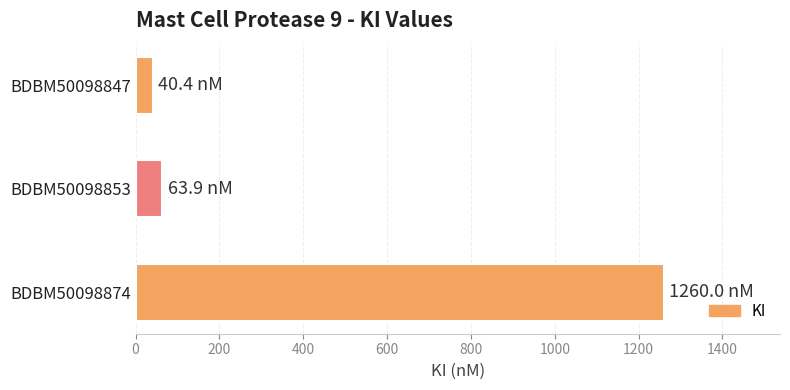

Approximately how many times larger is the value at BDBM50098874 compared to BDBM50098853?

19.7